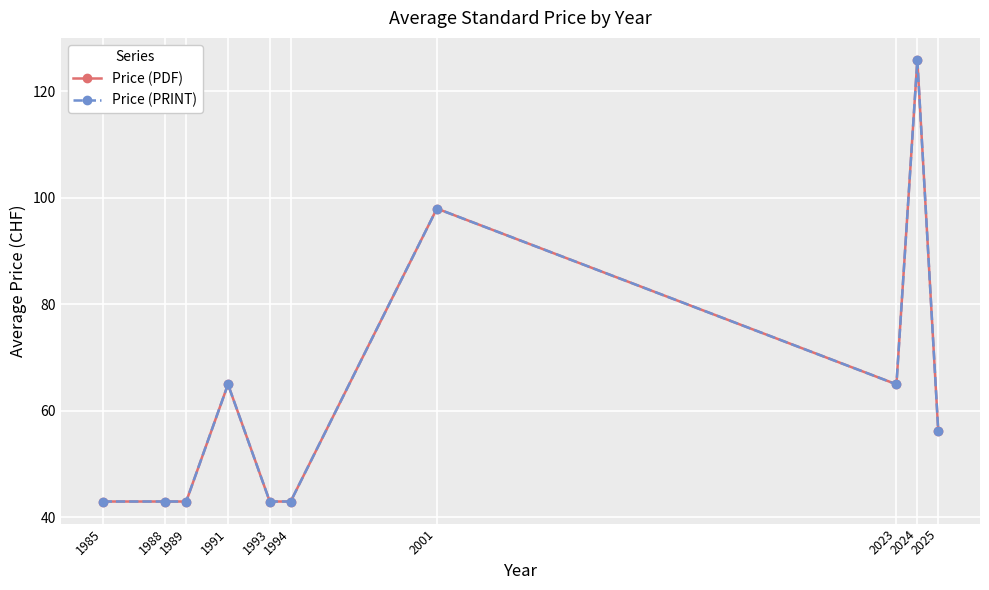

Which series has the largest total across all categories?

Price (PDF)